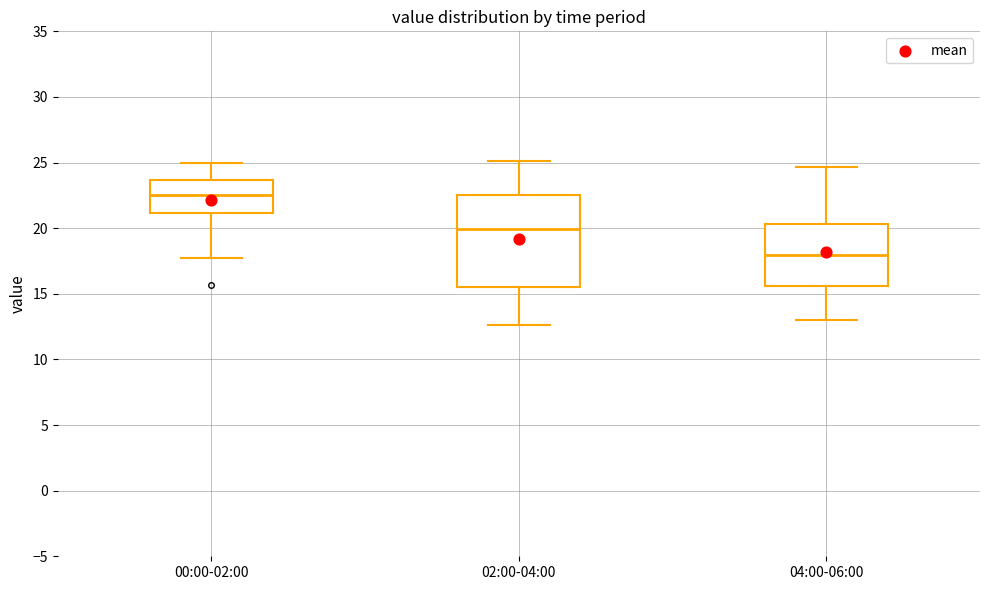

Reading left to right, read every box against the y-axis: the position of its median line, the range the box covers, and the ends of its whiskers. The values are not printed on the chart, so give them approximately, as read against the axis.

00:00-02:00: median 22.5, box 21.0 to 23.5, whiskers 17.5 to 25.0
02:00-04:00: median 20.0, box 15.5 to 22.5, whiskers 12.5 to 25.0
04:00-06:00: median 18.0, box 15.5 to 20.5, whiskers 13.0 to 24.5